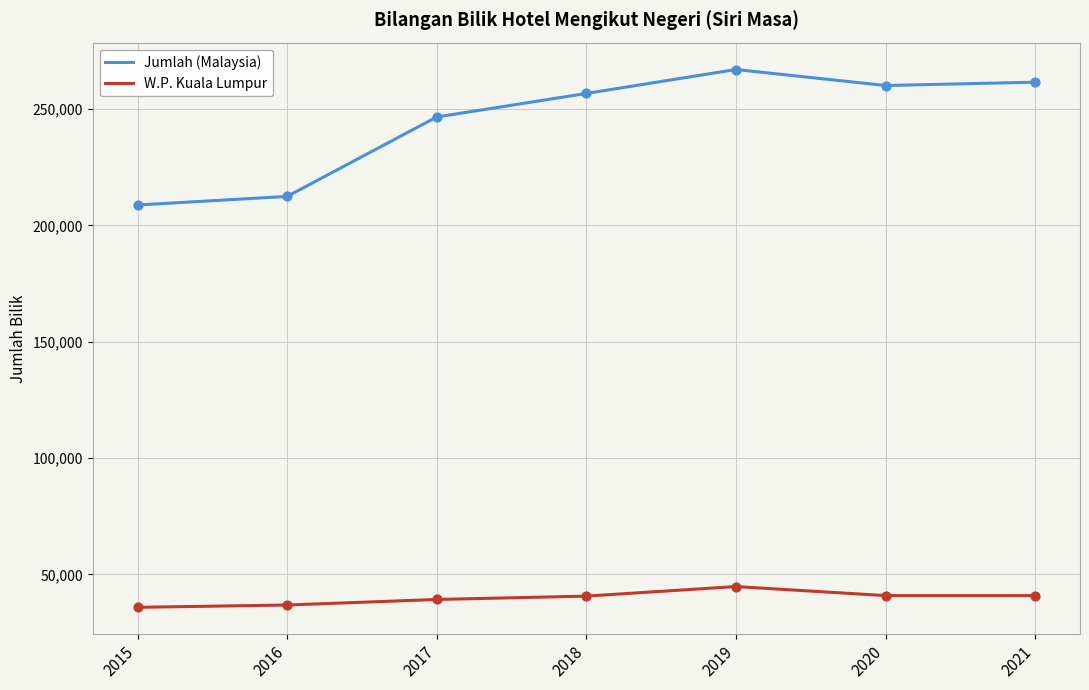

What is the difference between the highest and lowest values at 2016?

175587